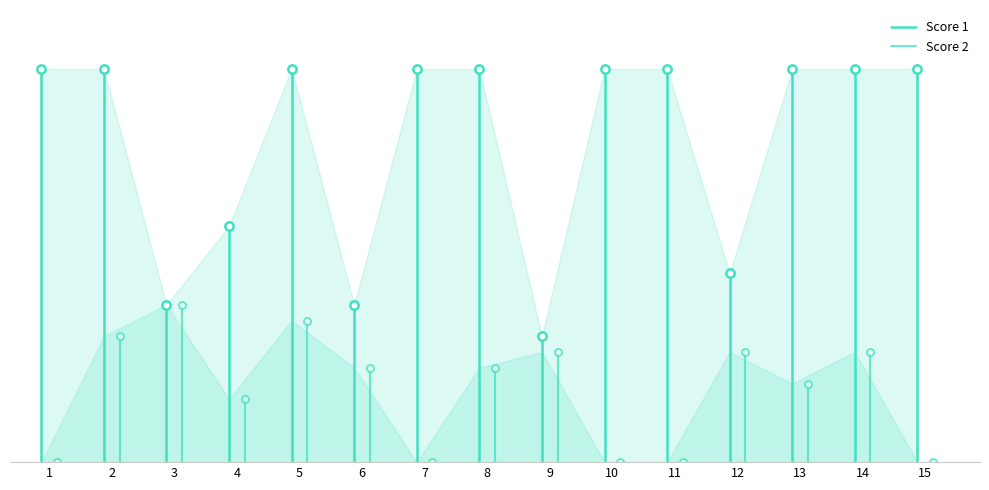

List the series in order of their peak value, highest first.

Score 1, Score 2